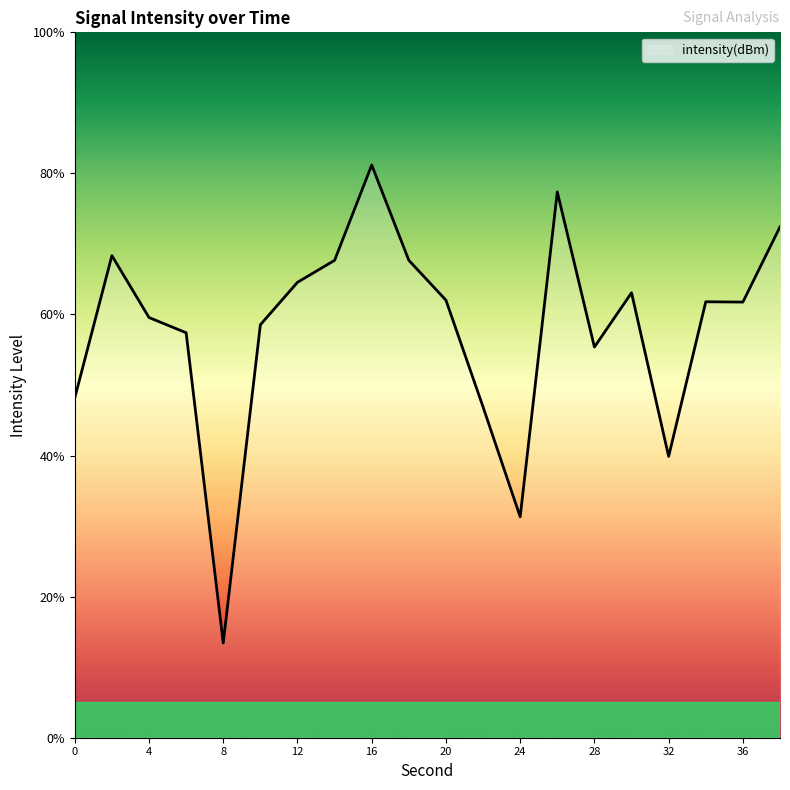

What is the difference between the maximum and minimum values?

67.8